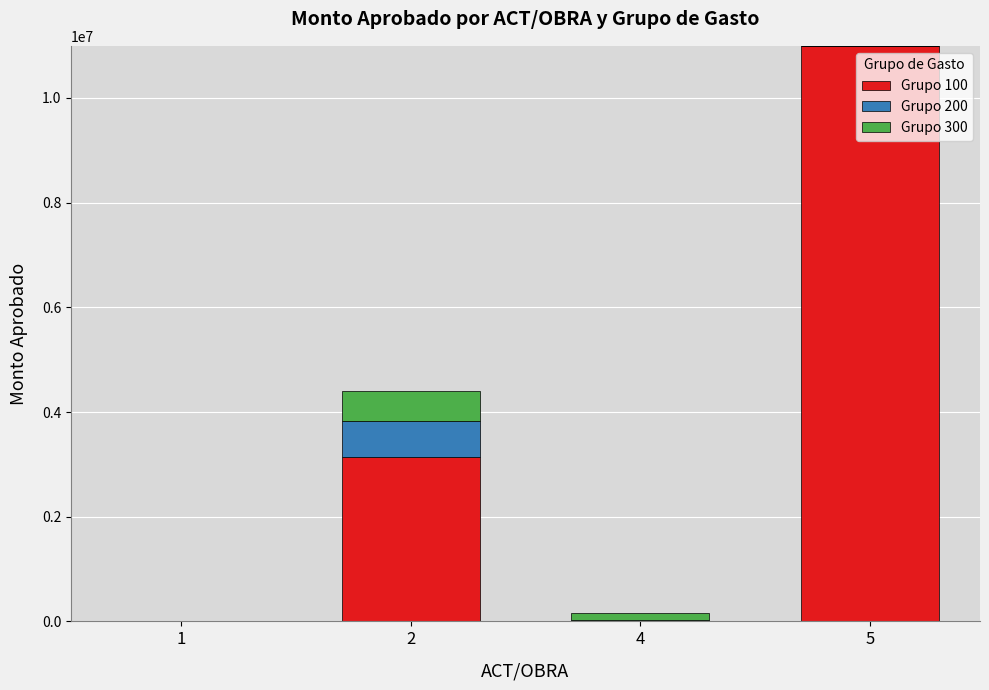

How many distinct data groups are displayed?

3